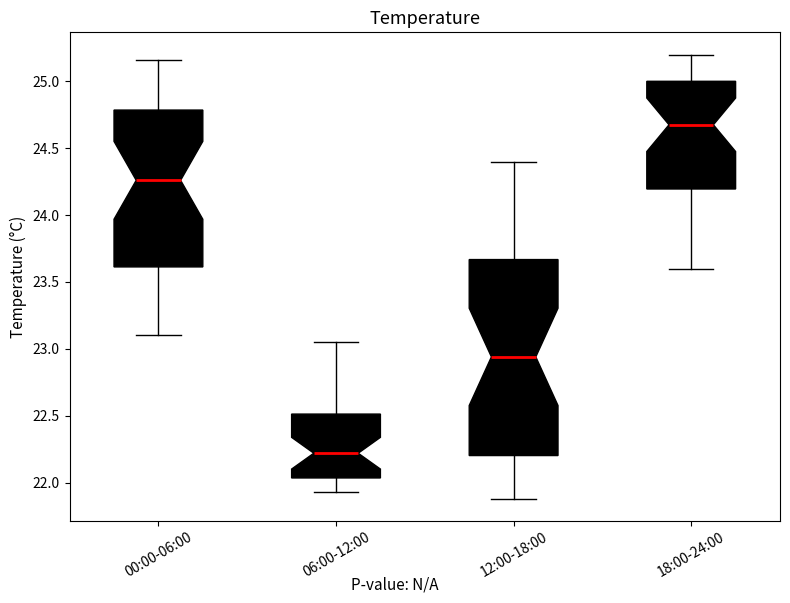

Reading left to right, read every box against the y-axis: the position of its median line, the range the box covers, and the ends of its whiskers. The values are not printed on the chart, so give them approximately, as read against the axis.

00:00-06:00: median 24.25, box 23.60 to 24.80, whiskers 23.10 to 25.15
06:00-12:00: median 22.20, box 22.05 to 22.50, whiskers 21.95 to 23.05
12:00-18:00: median 22.95, box 22.20 to 23.65, whiskers 21.90 to 24.40
18:00-24:00: median 24.70, box 24.20 to 25.00, whiskers 23.60 to 25.20